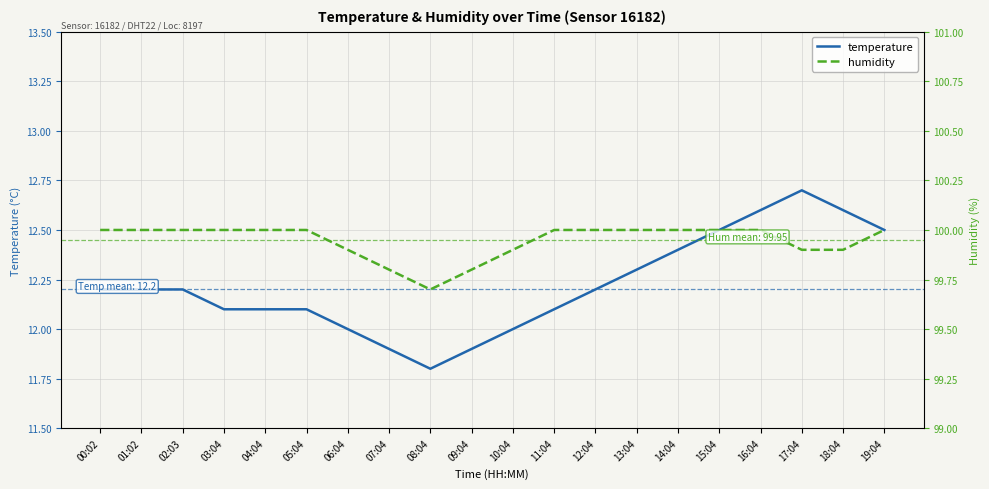

What is the difference between the temperature values at 08:04 and 10:04?

0.2